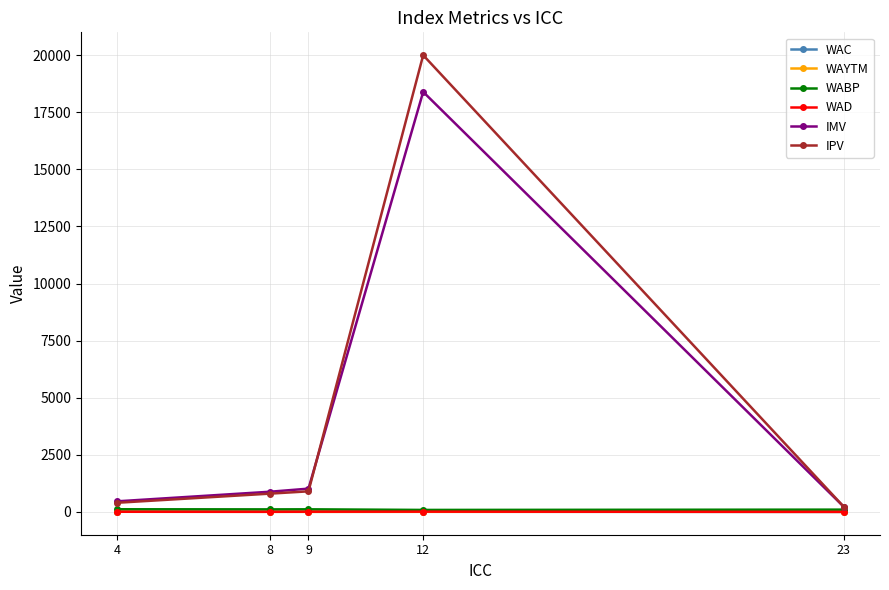

At which label does WAC first exceed 5?

4